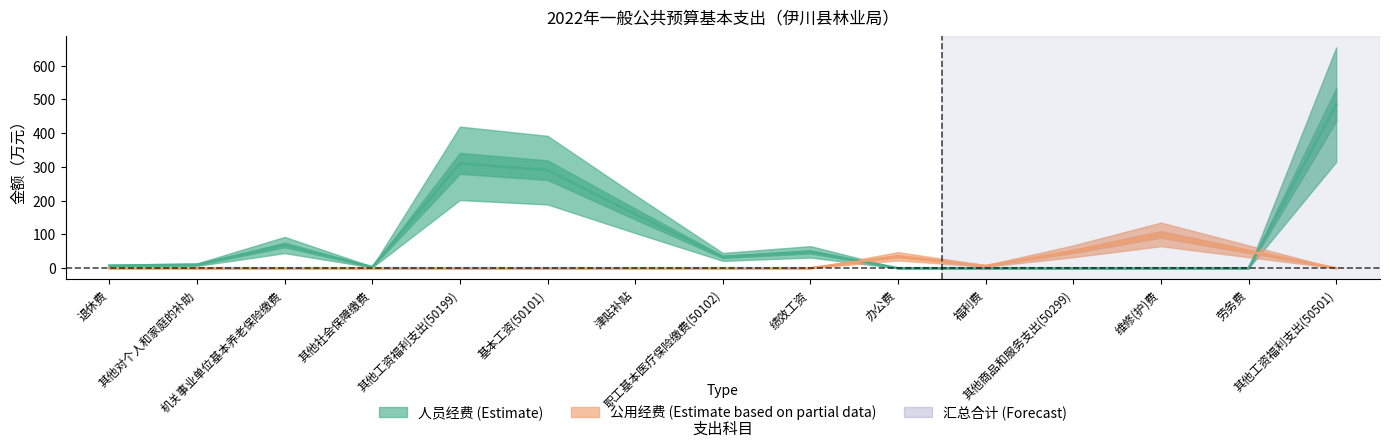

Where do 人员经费 and 公用经费 first cross each other?

绩效工资 and 办公费